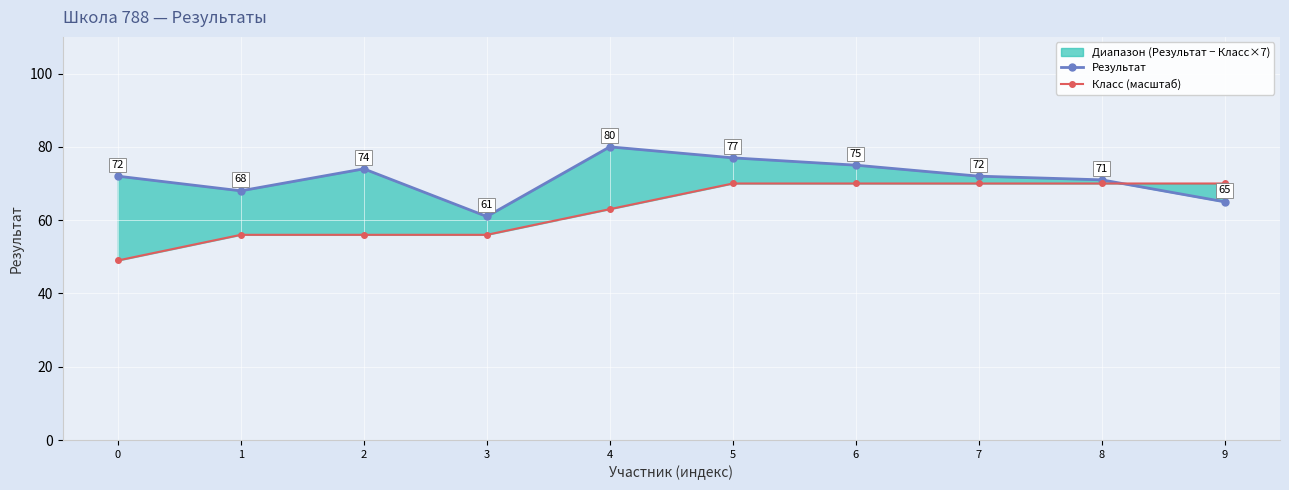

What value does the Класс (масштаб) series have at 9?

70